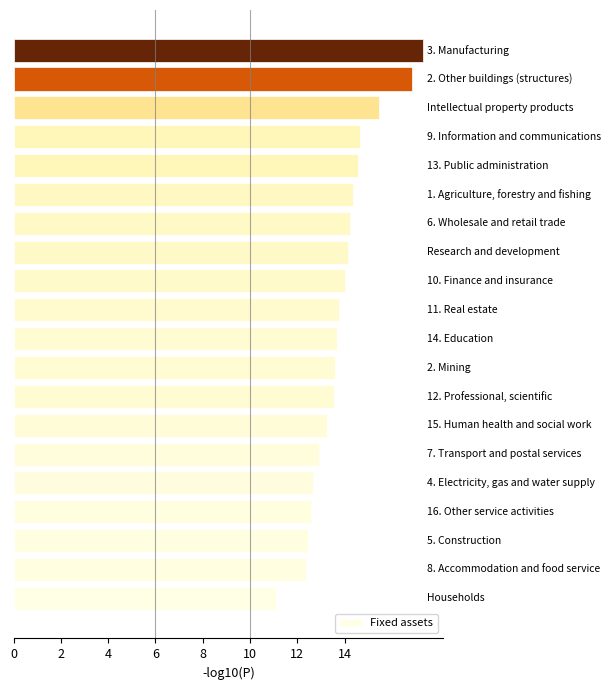

What is the sum of all values?

277.5